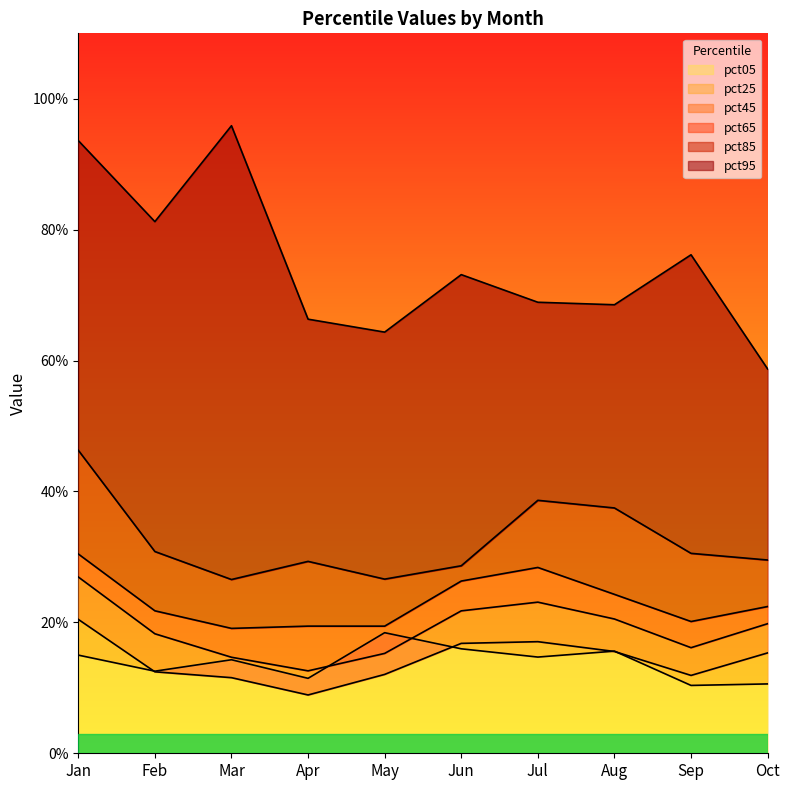

Is it true that pct65 equals 0.4 at Jul?

False